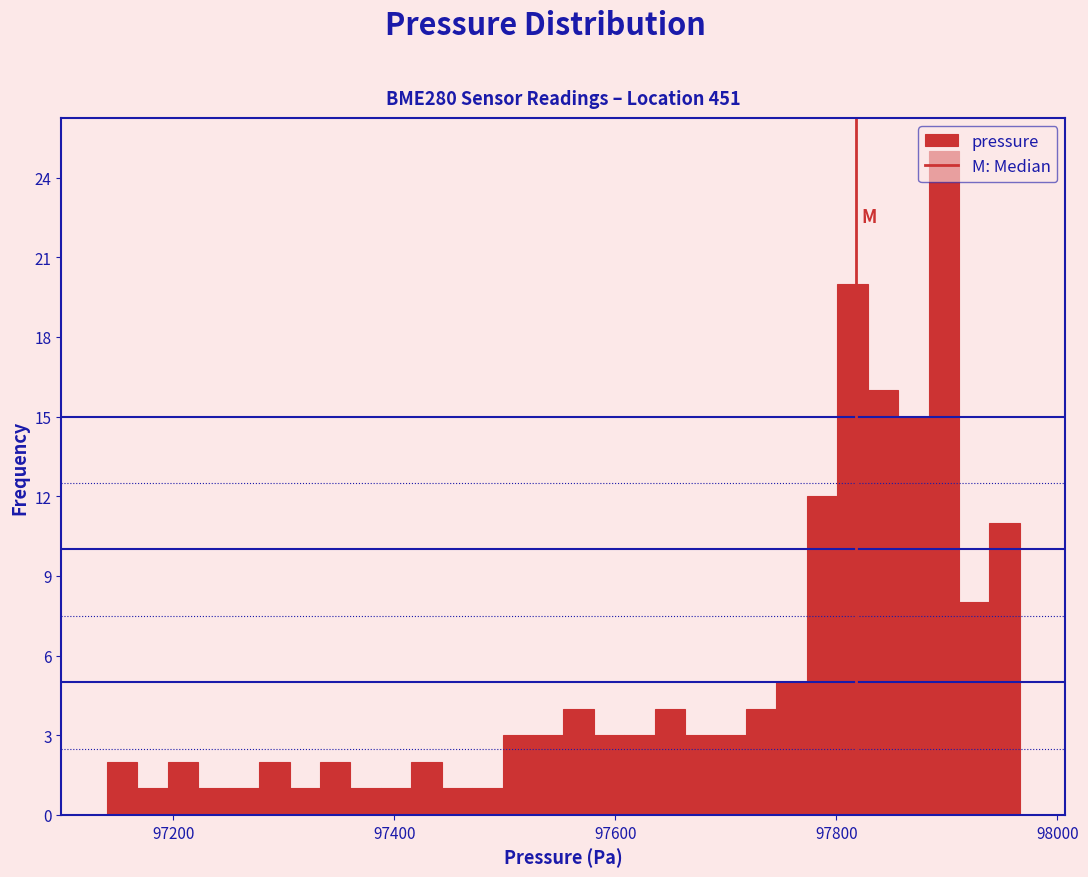

Around what value on the x-axis is the tallest bar? Give the approximate position of its centre, as read against the axis.

97900